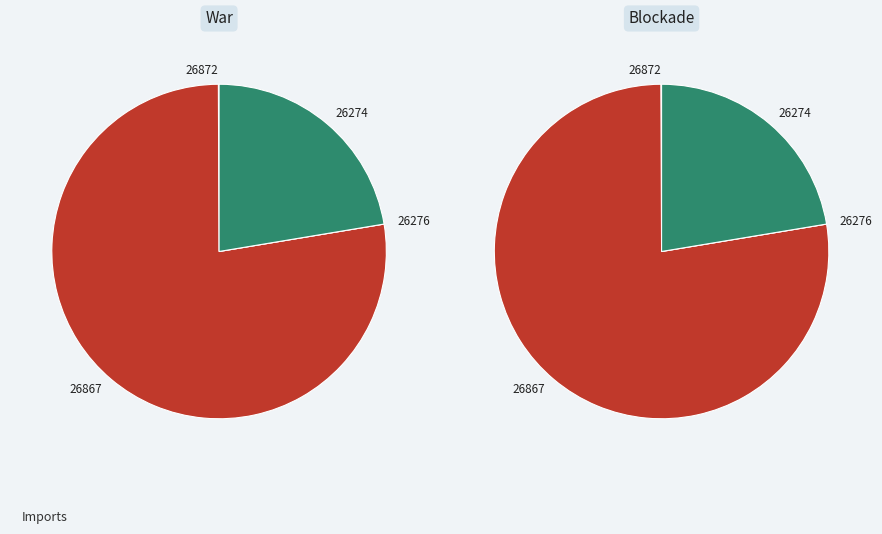

Is it true that 26276 is 10% of the pie?

False